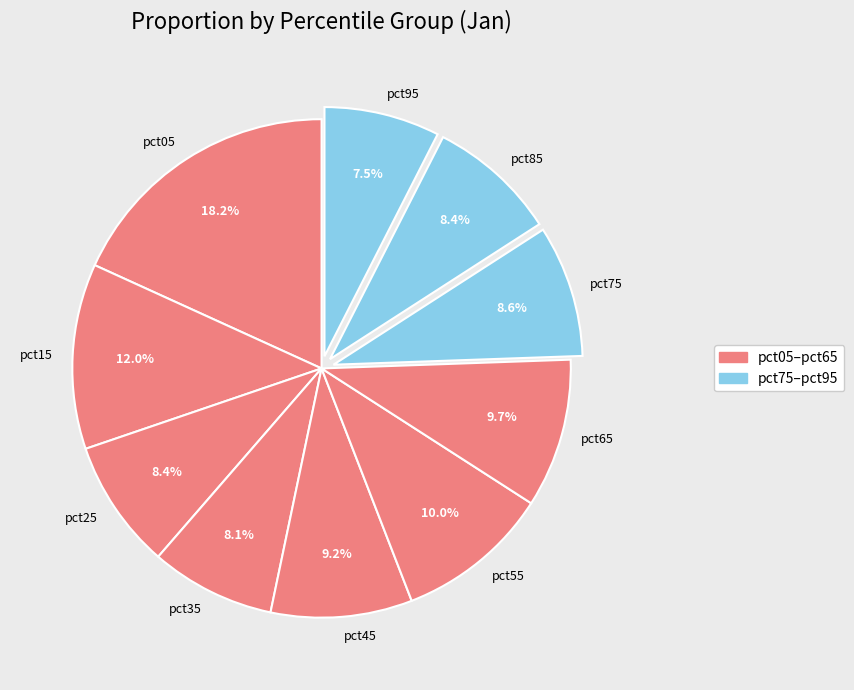

To the nearest percent, what is the combined percentage of pct15 and pct55?

22%